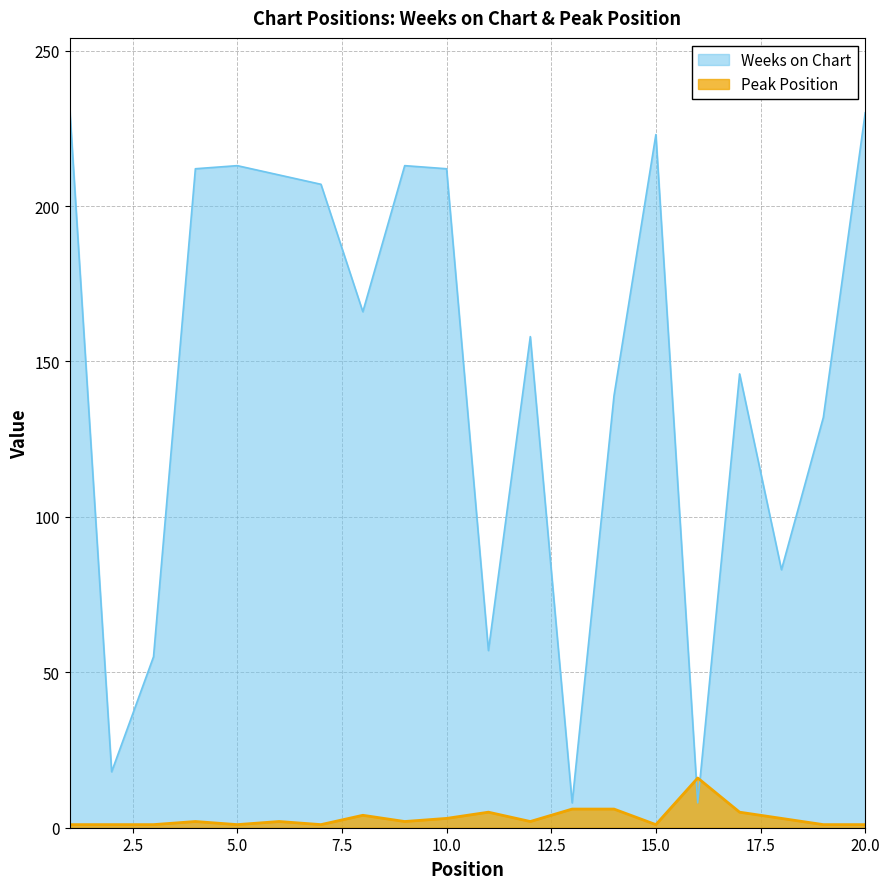

At how many categories does at least one series exceed 114?

14